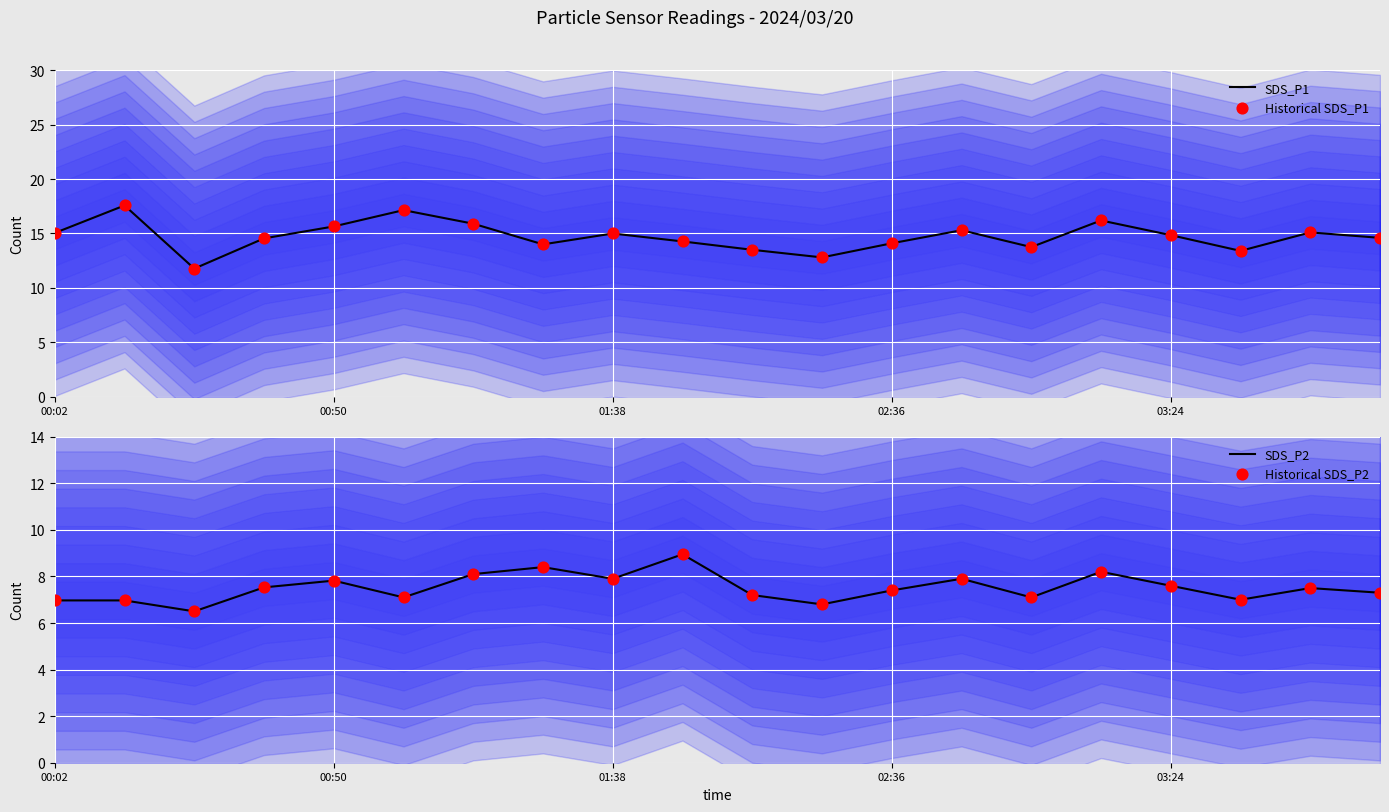

Which series has the largest total across all categories?

SDS_P1